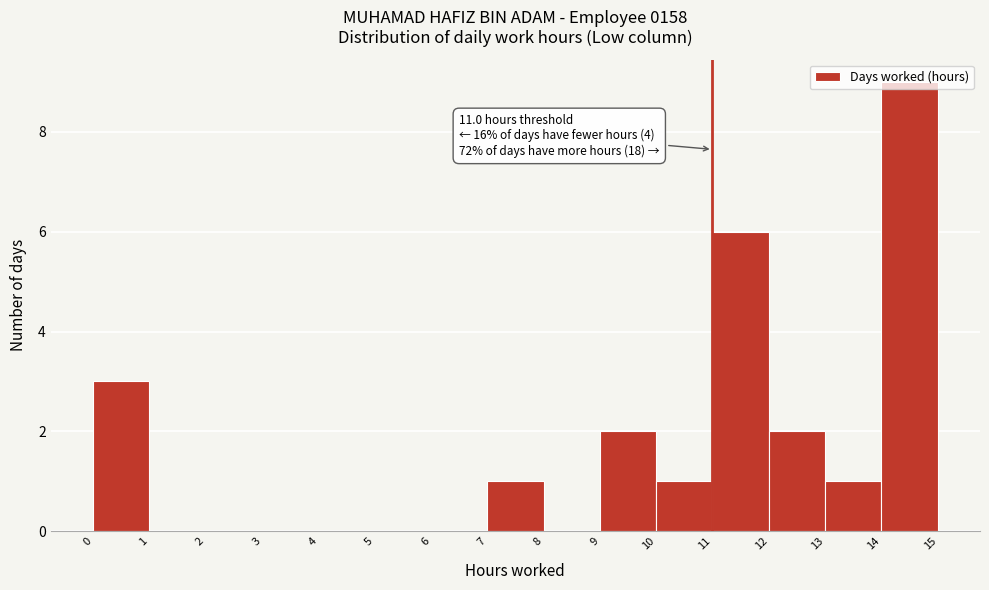

Over which range of the x-axis is the bar tallest?

14 to 15